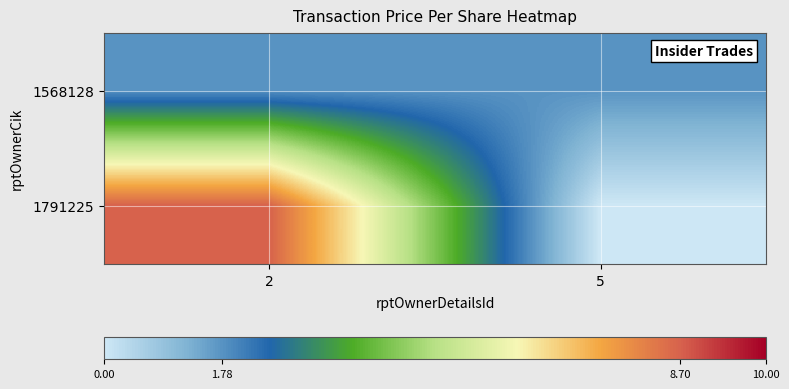

At which category is the sum across all series the highest?

2